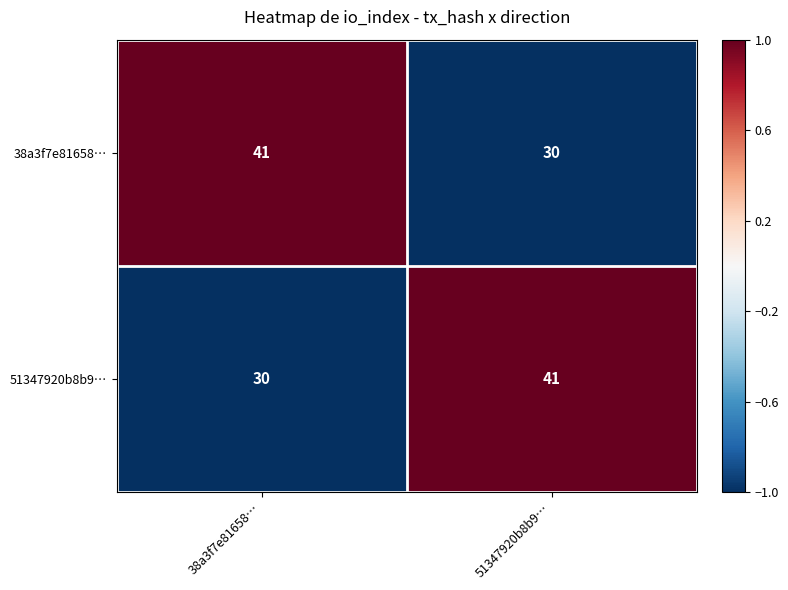

How many values in the 38a3f7e81658… series are below 41?

1